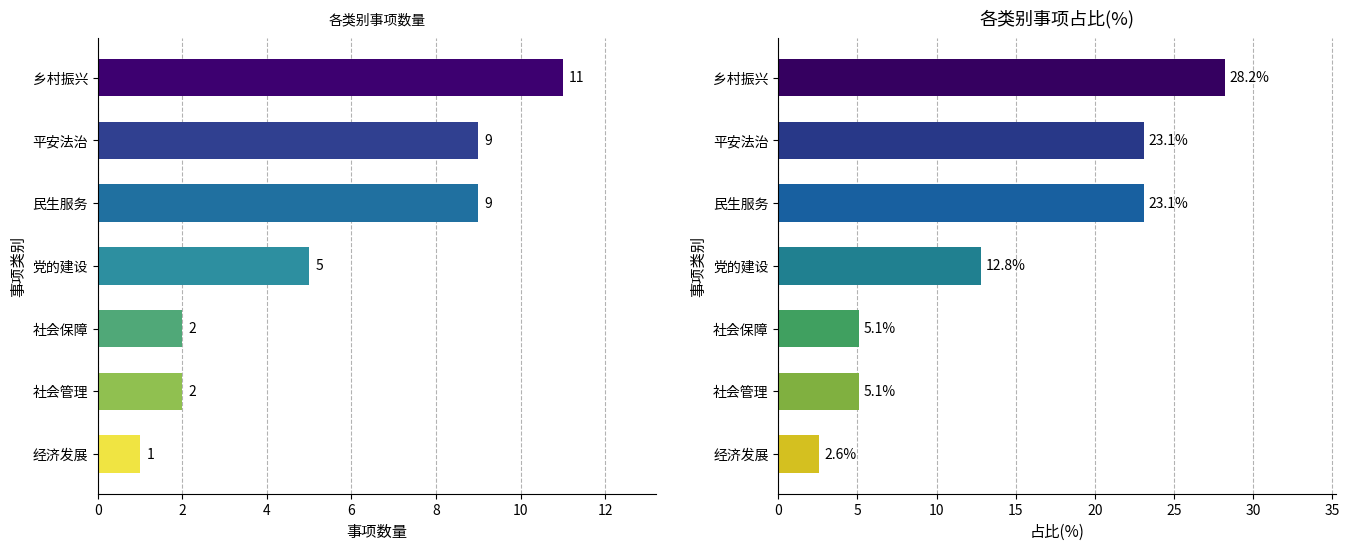

What is the value of the 事项数量 bar at the 4th from the left?

5.0